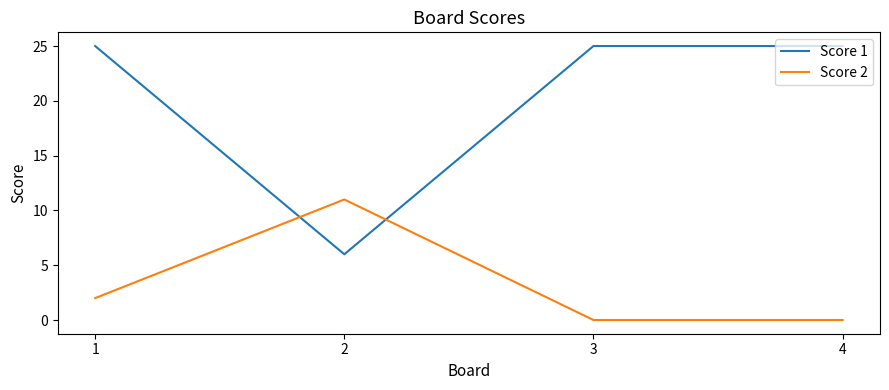

What is the difference between the highest and lowest values at 2?

5